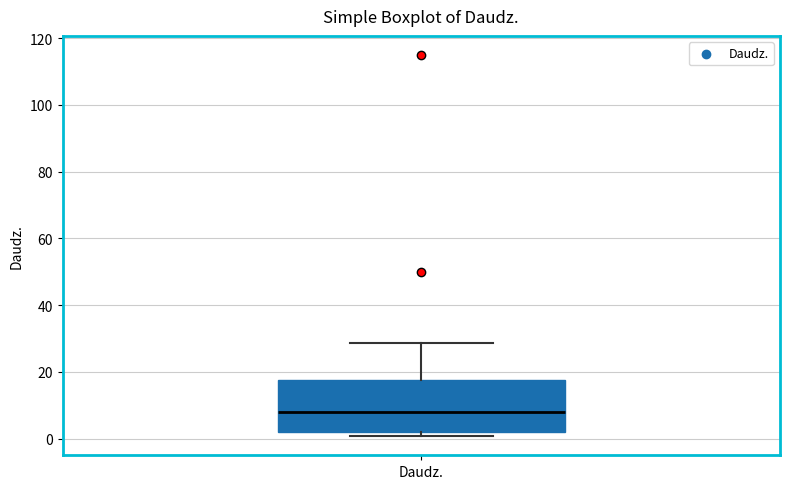

Transcribe this box plot: give where the median line is, the range the box spans, and where the two whiskers end, as read against the y-axis. The values are not printed on the chart, so give them approximately, as read against the axis.

median 8, box 2 to 18, whiskers 0 to 28